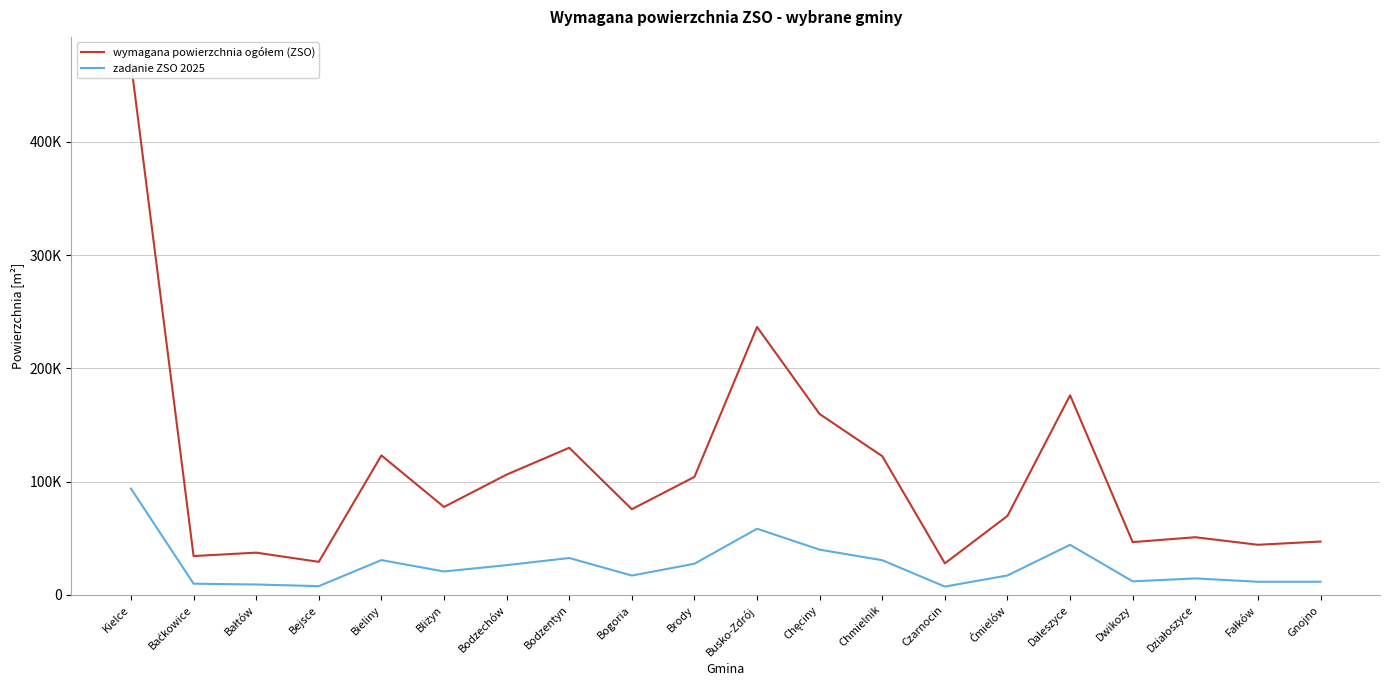

List the series in order of their overall mean, lowest first.

zadanie ZSO 2025, wymagana powierzchnia ogółem (ZSO)